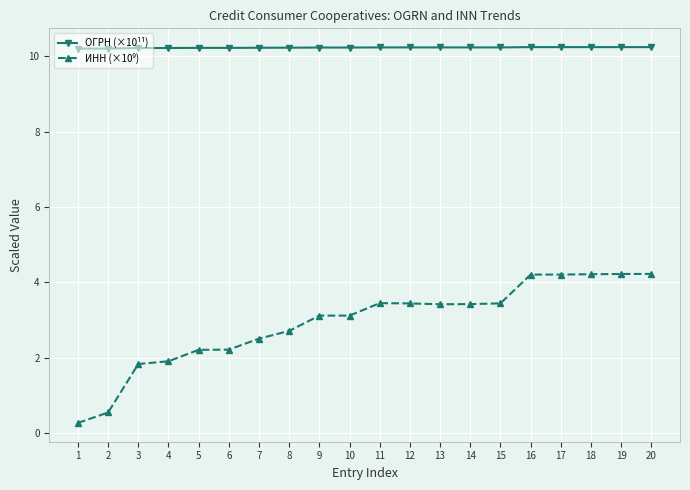

At how many categories does at least one series exceed 3?

20